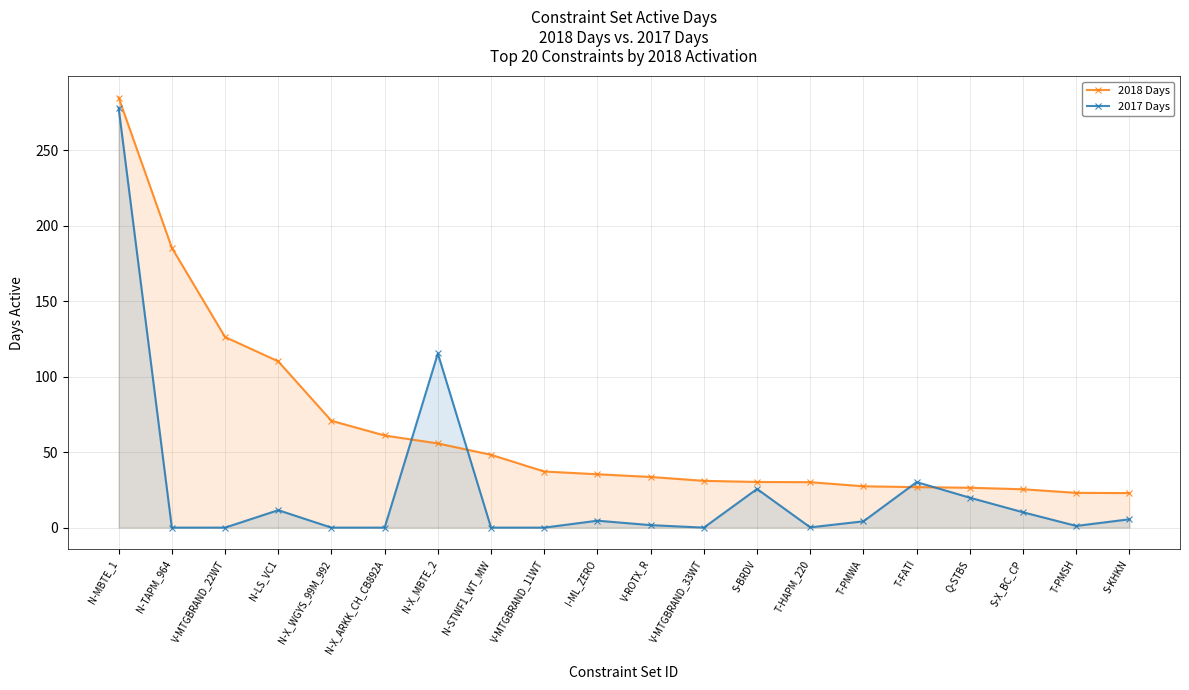

Between N-X_WGYS_99M_992 and S-KHKN, which is larger?

N-X_WGYS_99M_992